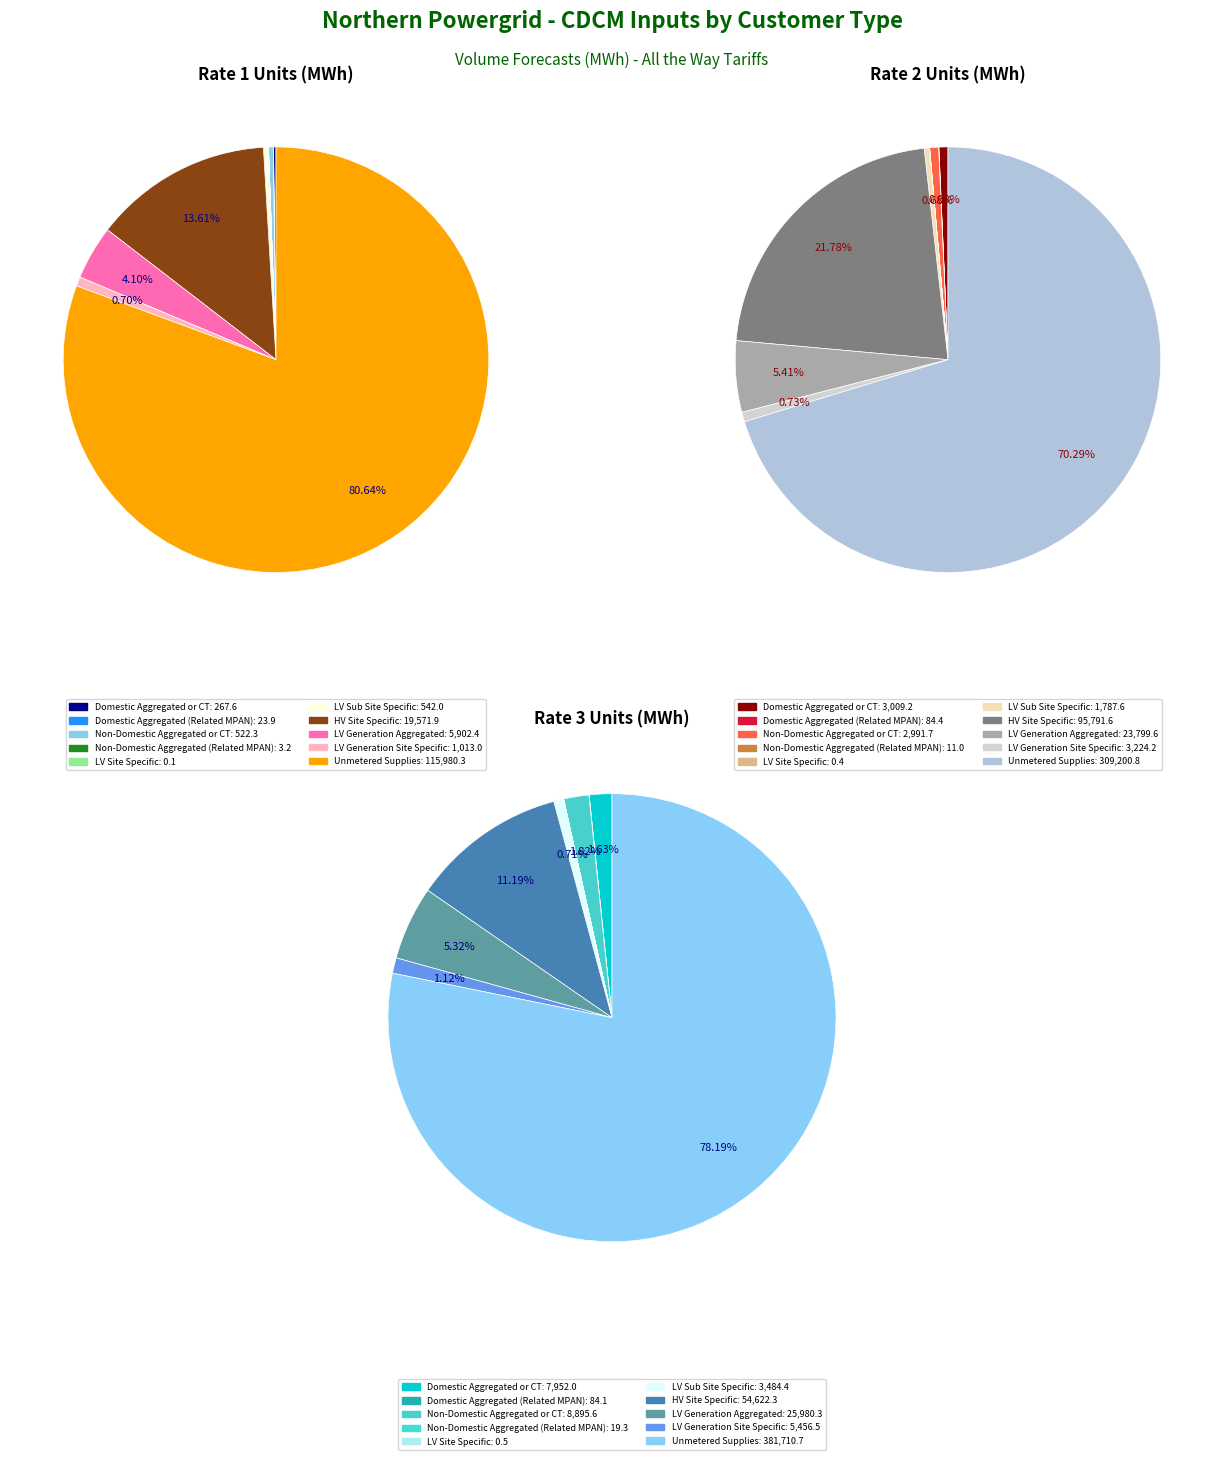

What percentage is NOT represented by Domestic Aggregated or CT?

99.8%